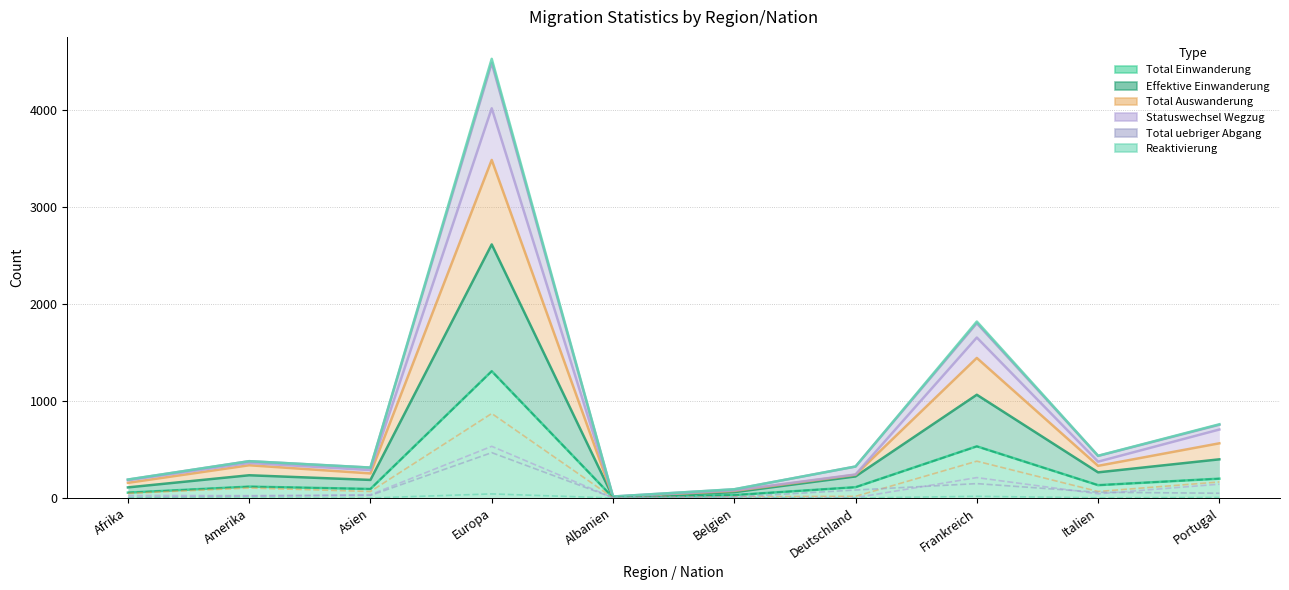

What is the difference between the maximum and minimum values in the Reaktivierung series?

42